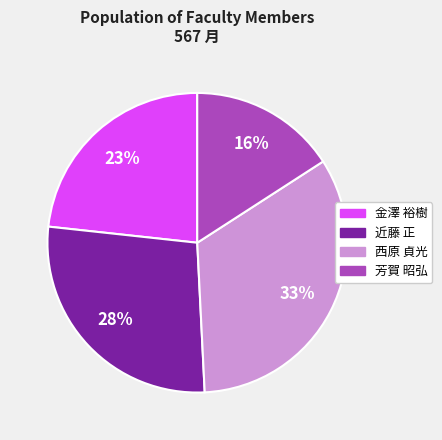

True or false: 近藤 正 accounts for 28% of the total.

True